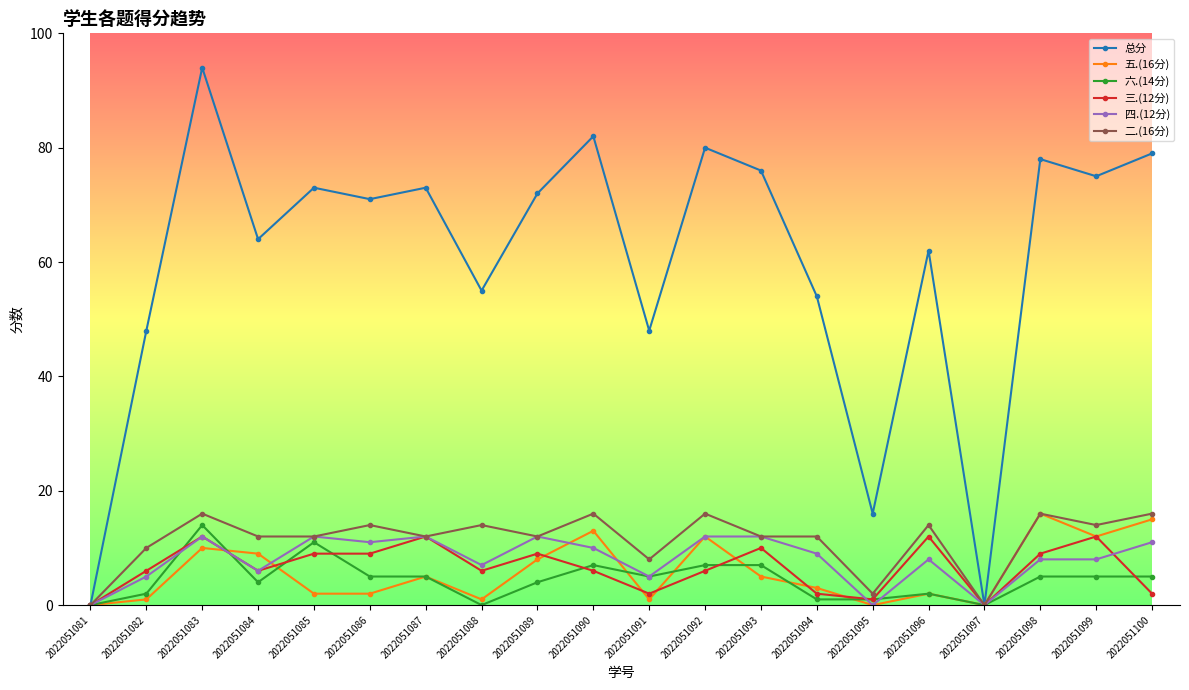

How many data points in 总分 are less than 72?

10